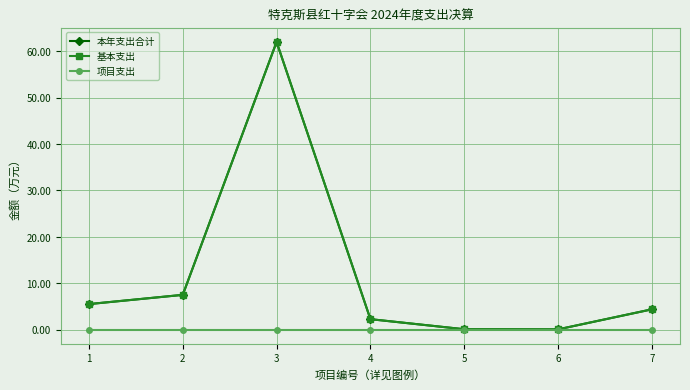

What is the value of the 本年支出合计 point at the 4th from the left?

2.2